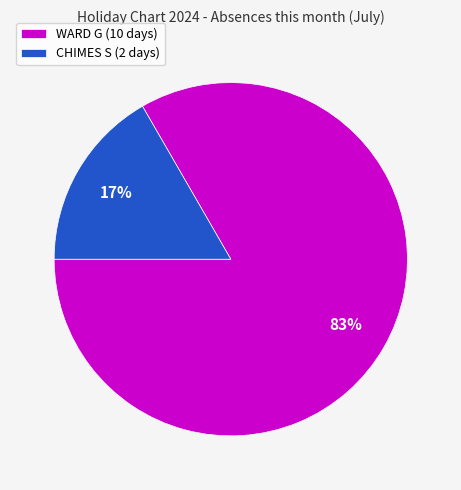

Is the sum of CHIMES S (2 days) and WARD G (10 days) greater than half?

Yes